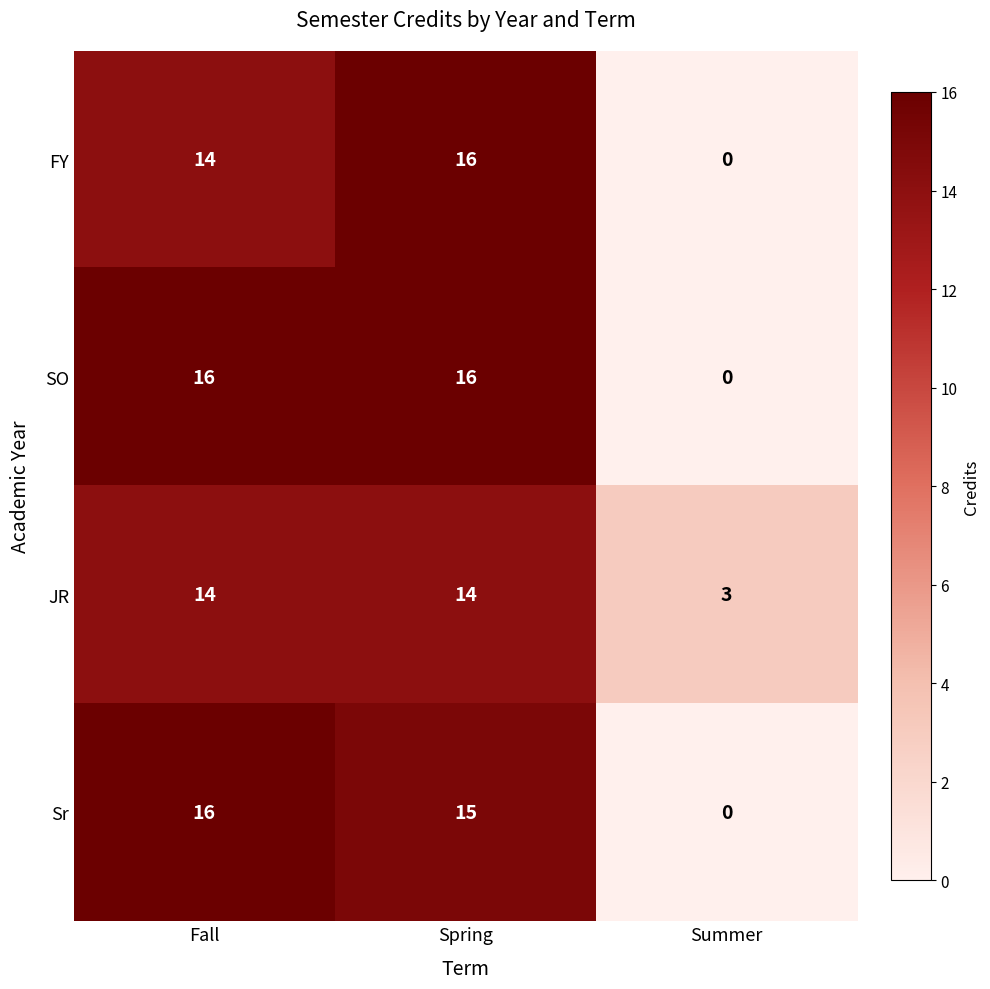

Count the SO values in the range 0 to 16.

3